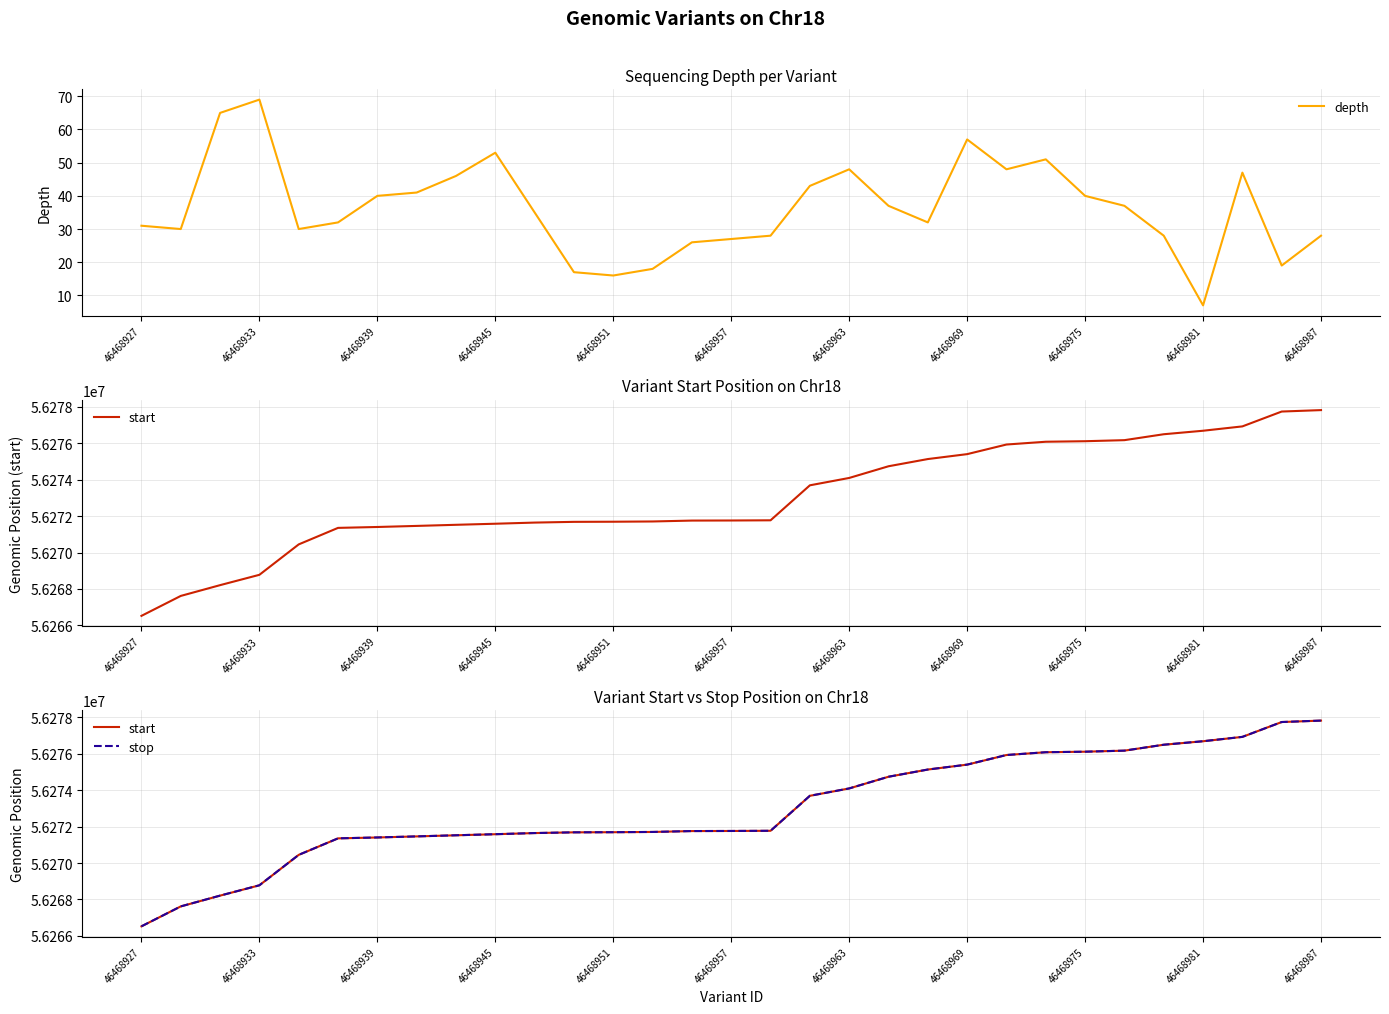

The stop series shows 94749895 at 28. True or false?

False